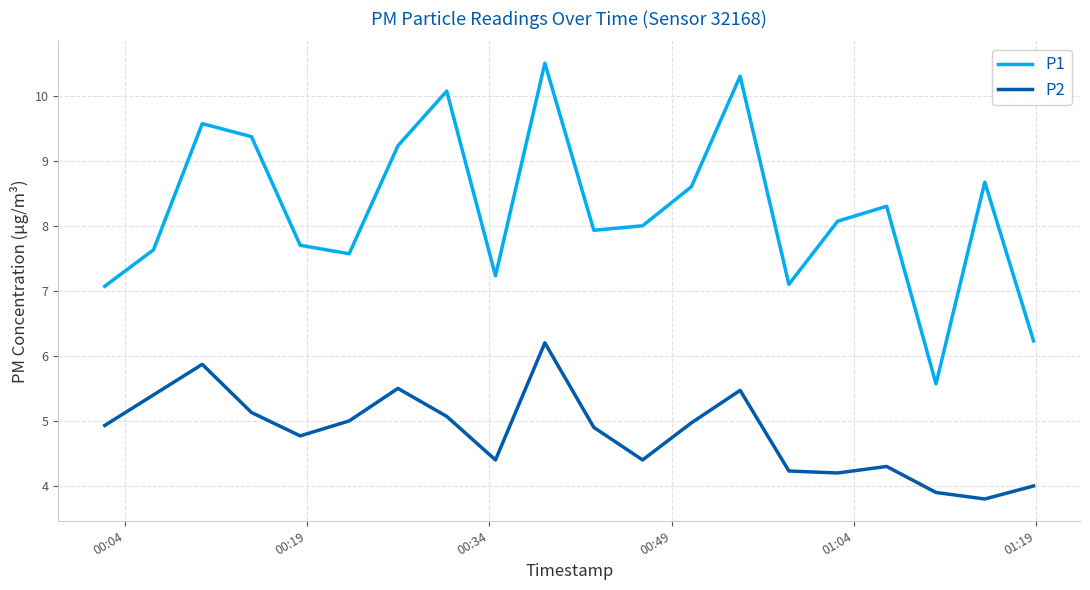

Rank the series by their maximum value, from lowest to highest.

P2, P1